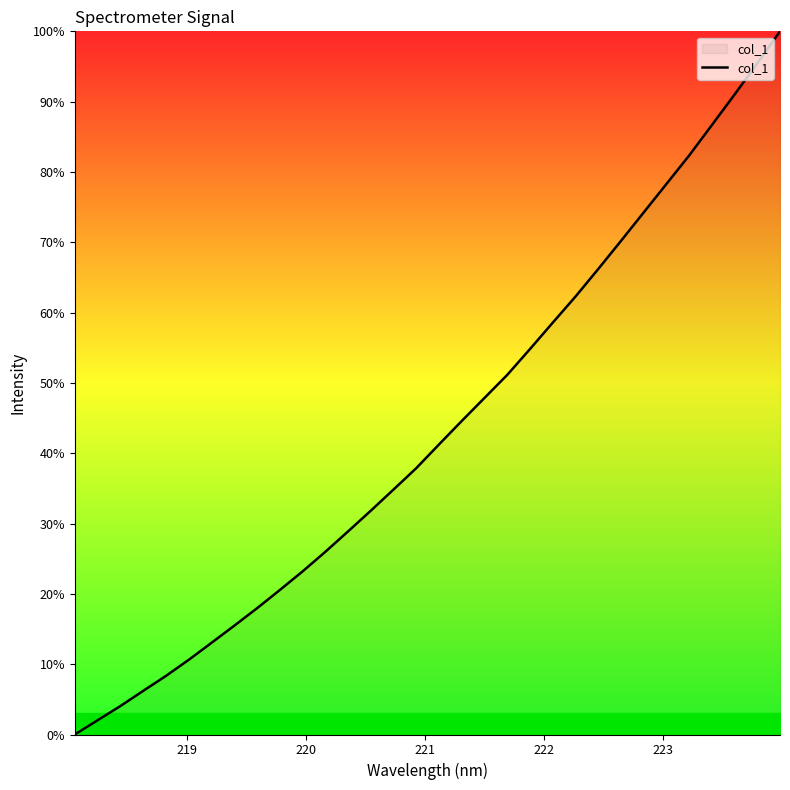

What is the difference between the maximum and minimum values?

100.0